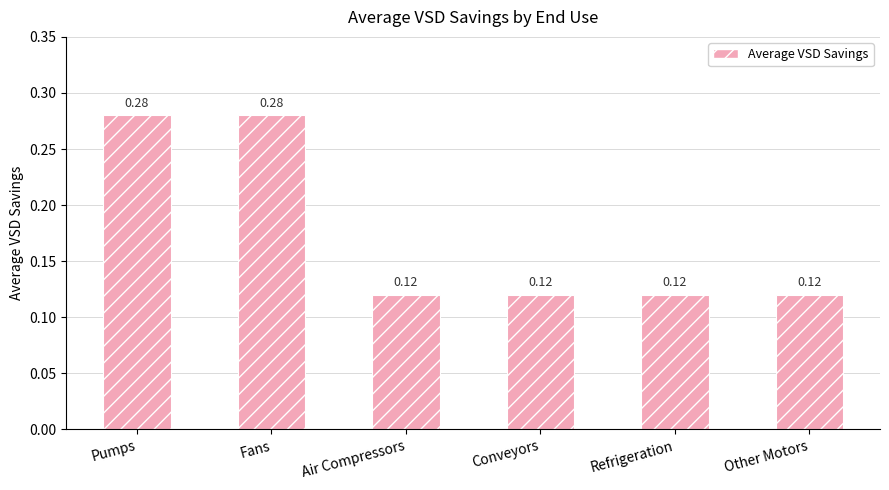

Which has a higher value, Pumps or Refrigeration?

Pumps